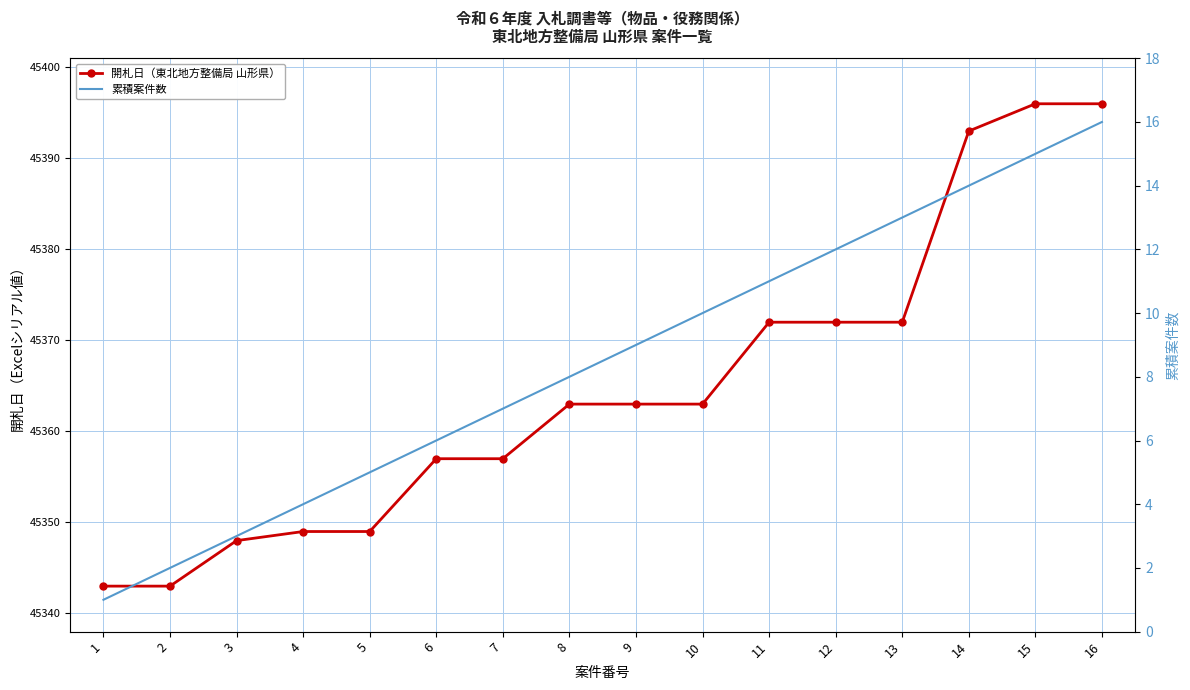

Which category has the highest value in the 開札日（東北地方整備局 山形県） series?

15